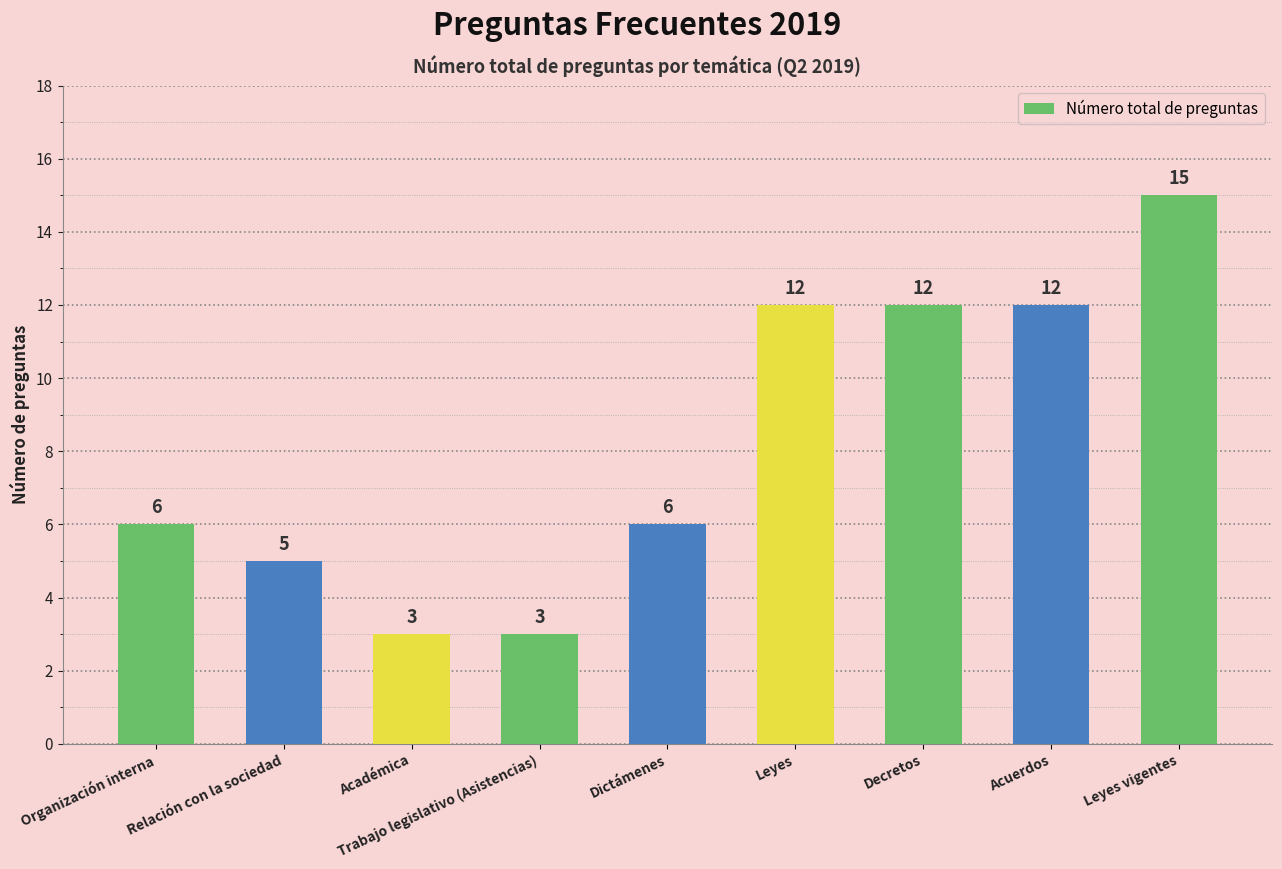

True or false: the data shows 5 at Relación con la sociedad.

True